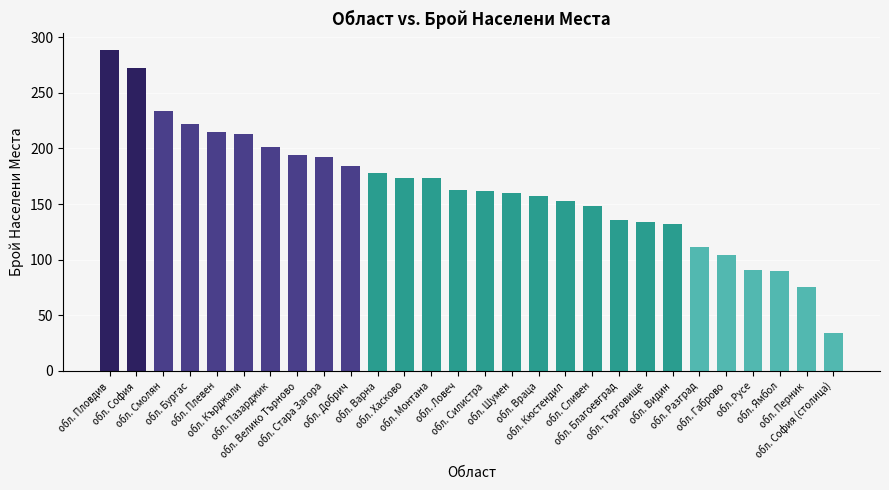

What is the sum of the values at обл. Ямбол and обл. Габрово?

194